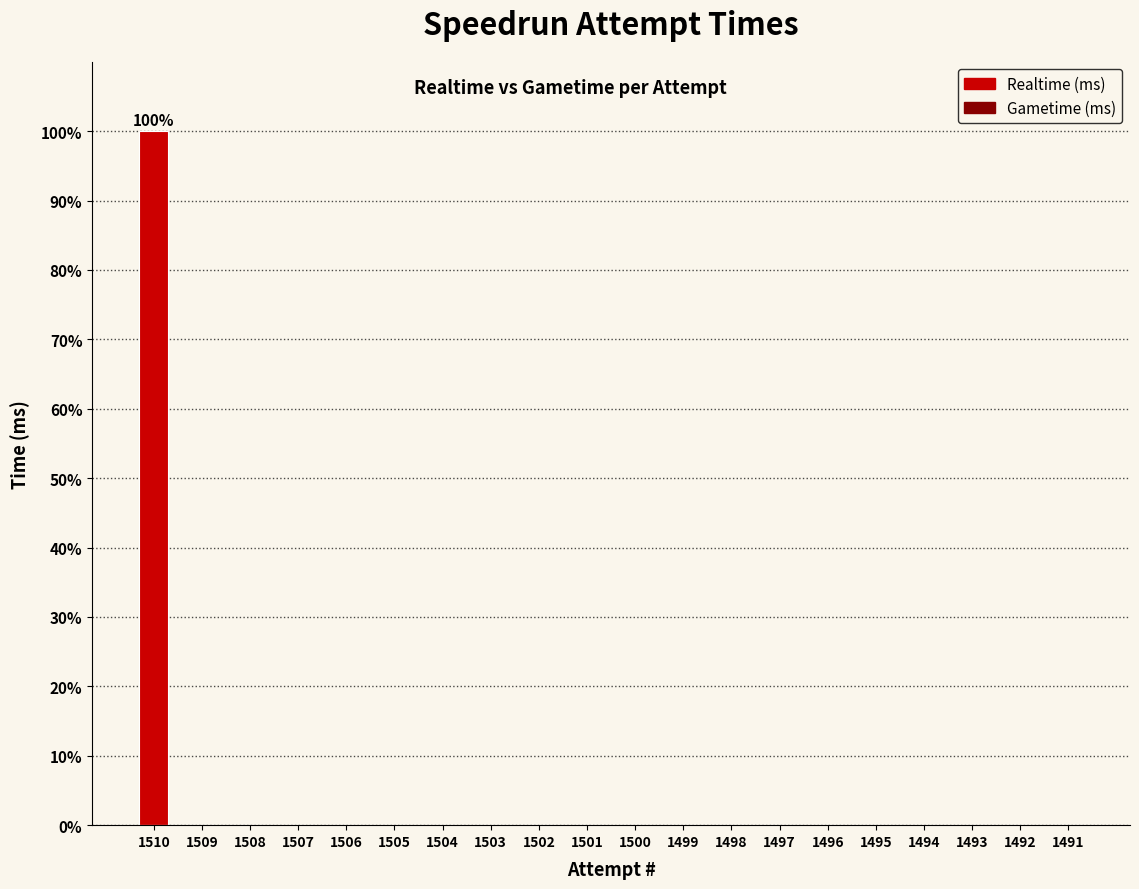

The chart shows a value of 0 at 1503. True or false?

True